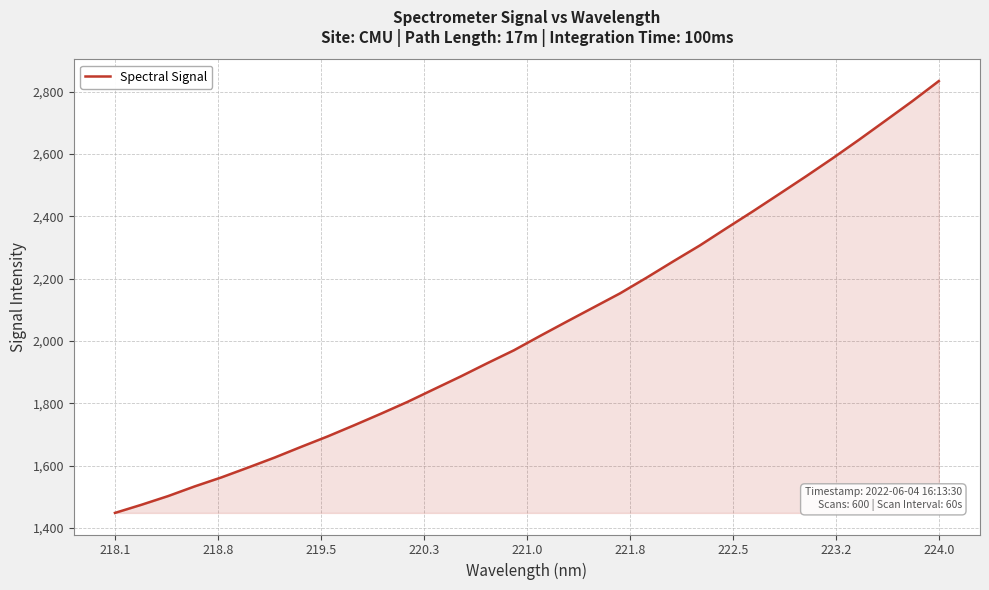

How many lines are shown in the chart?

1